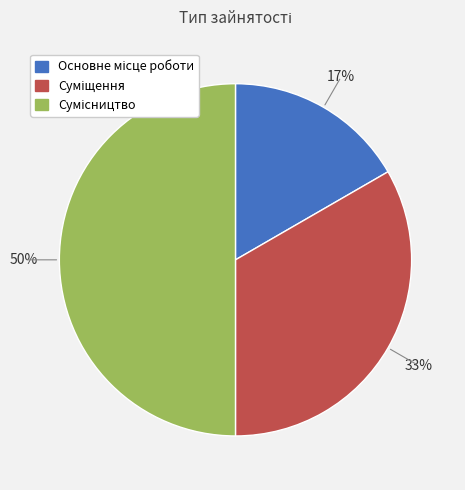

To the nearest percent, what is the difference between the largest and smallest slice percentages?

33%